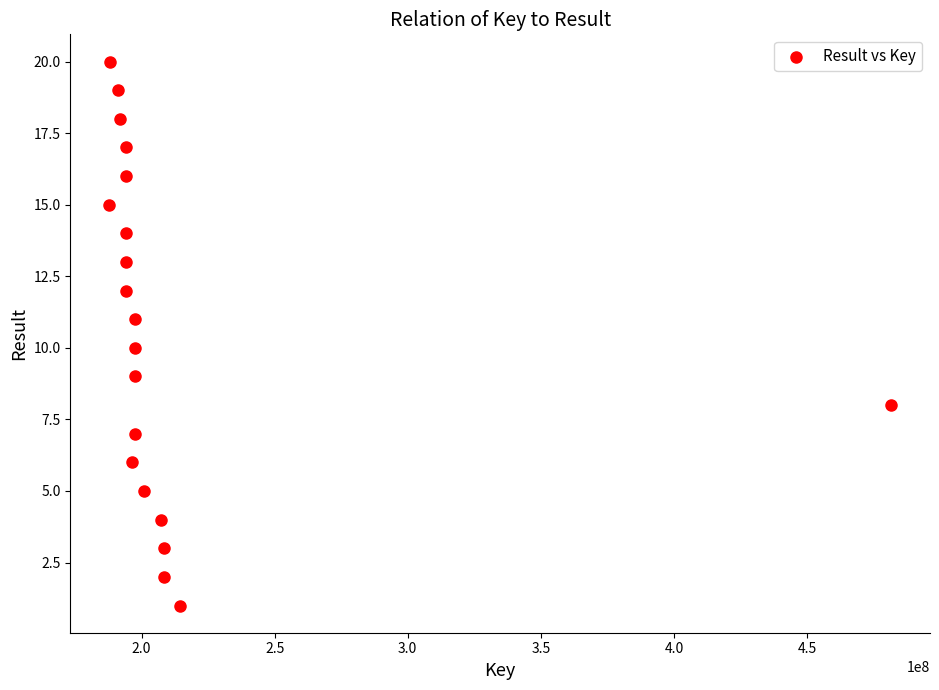

What is the range of X values (max minus min)?

293545066